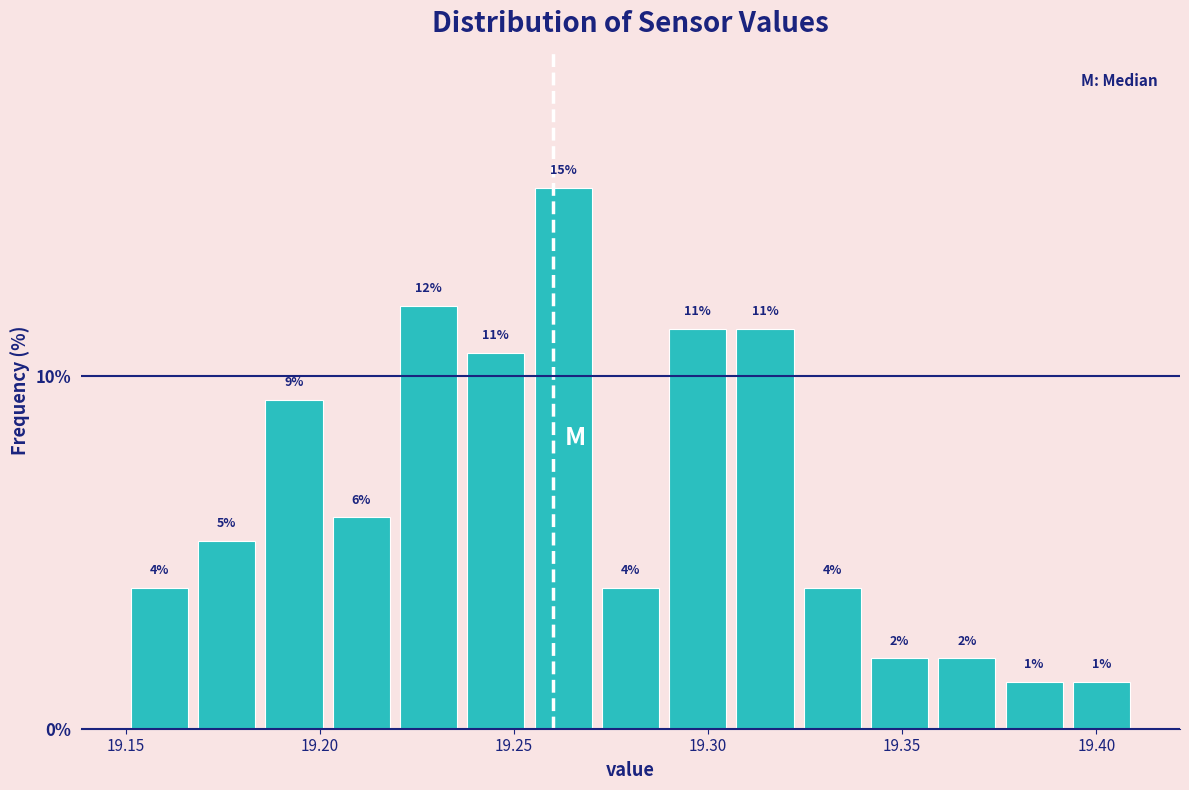

Read against the x-axis, roughly where is the centre of the tallest bar?

19.265